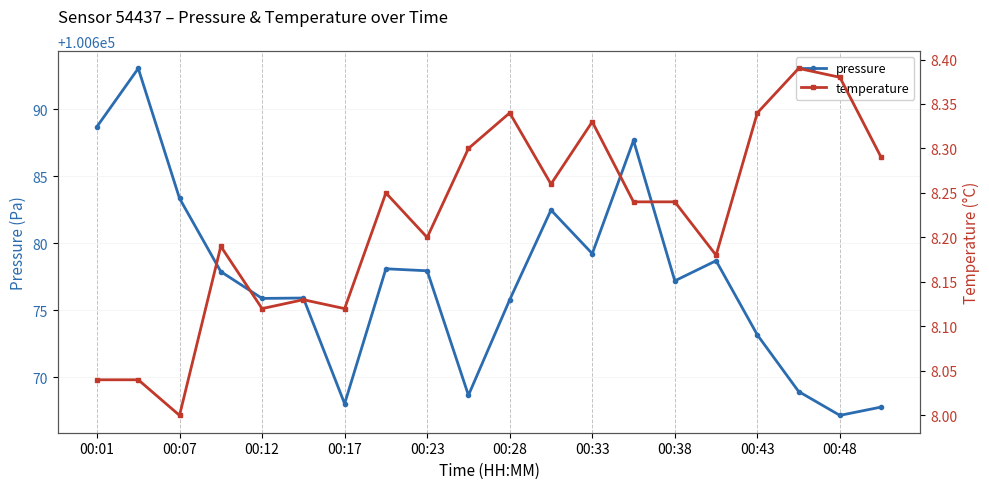

Which category has the lowest value in the pressure series?

00:48